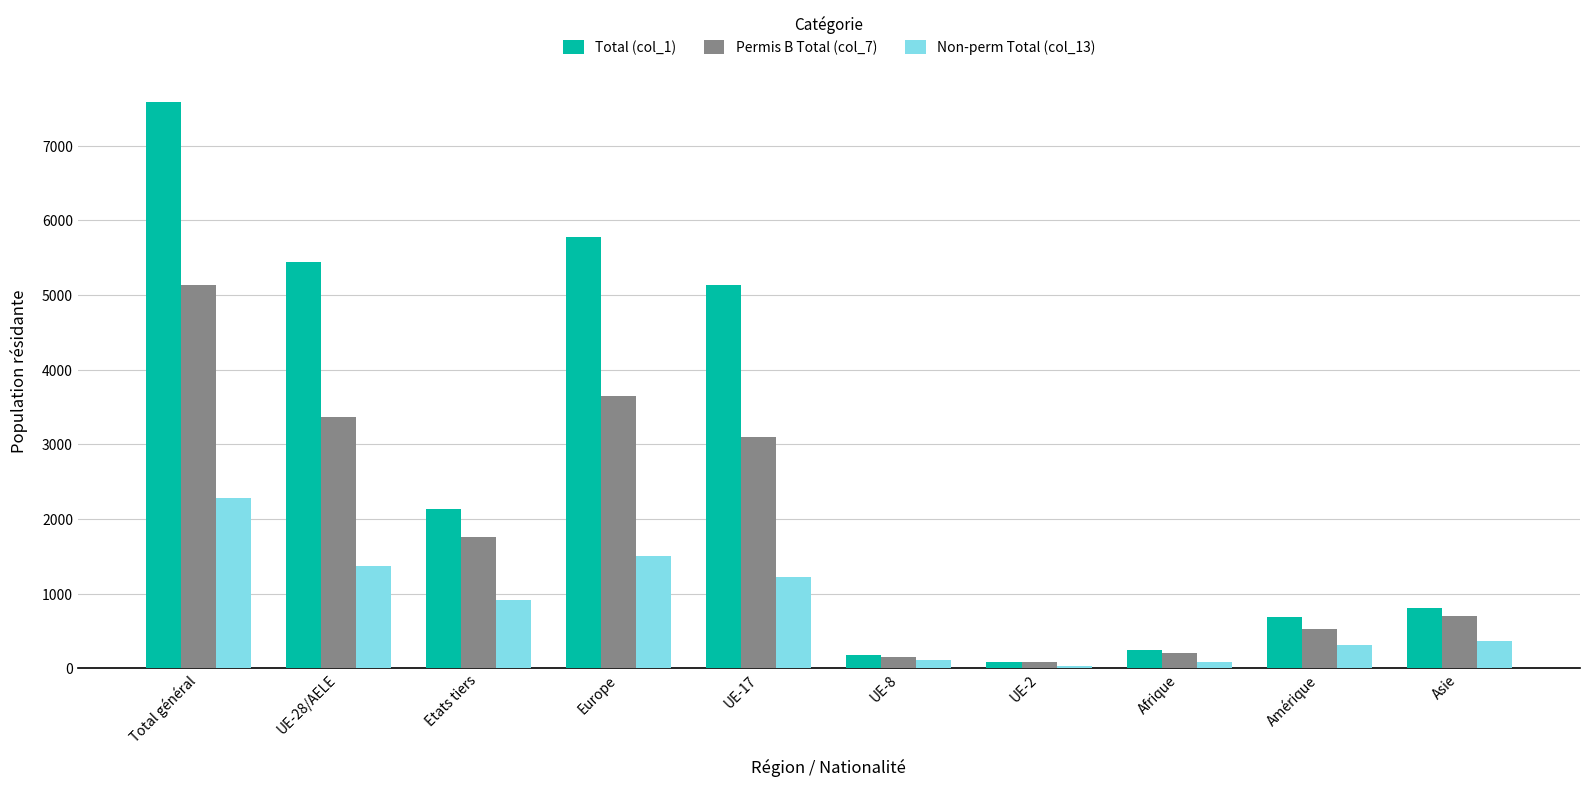

At how many categories does at least one series exceed 2428?

4